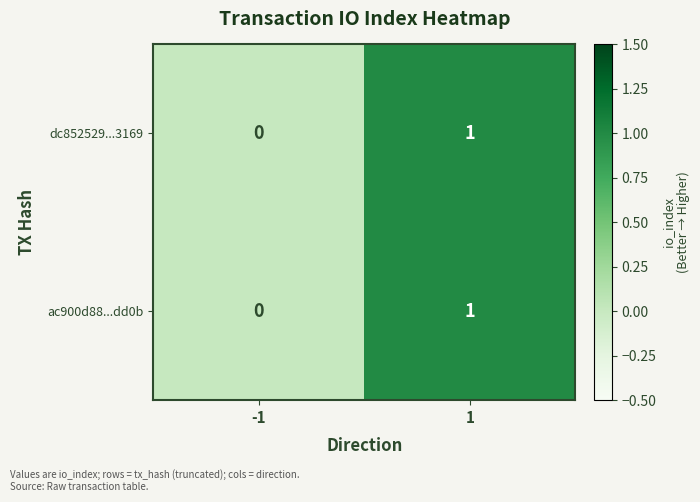

What is the maximum value shown in the chart?

1